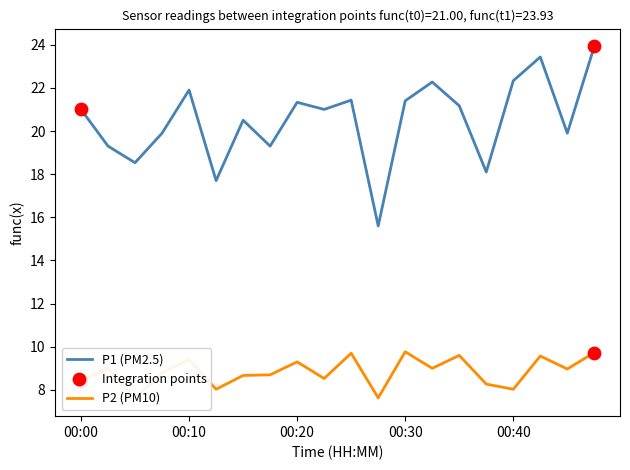

Which series reaches the maximum Y coordinate?

P1